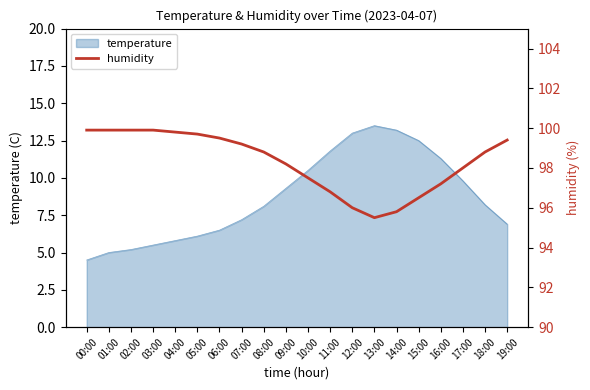

At which label does the data first exceed 98?

00:00